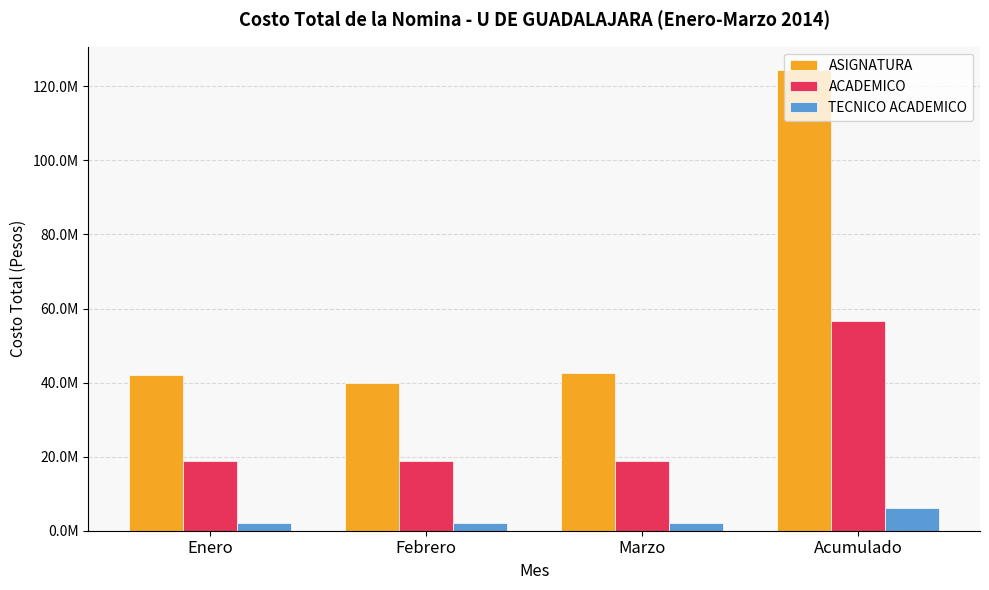

What are all the series names shown in the legend?

ASIGNATURA, ACADEMICO, TECNICO ACADEMICO